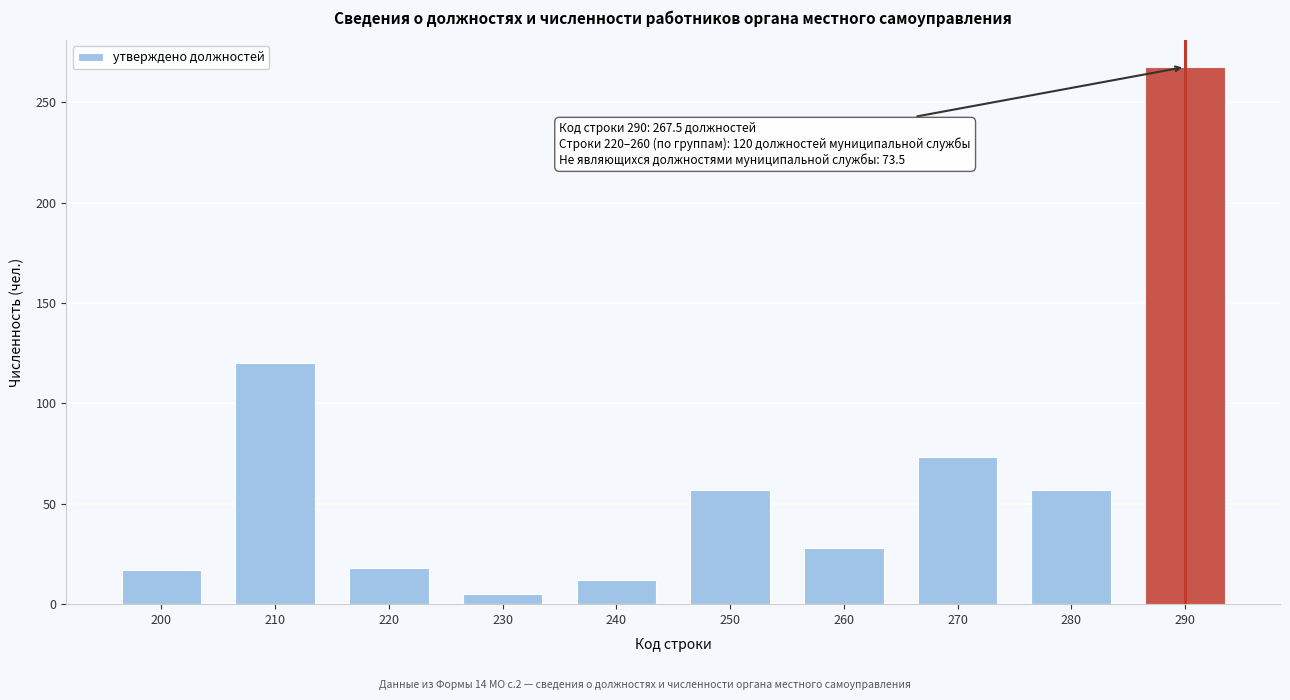

What is the difference between the maximum and minimum values?

262.5